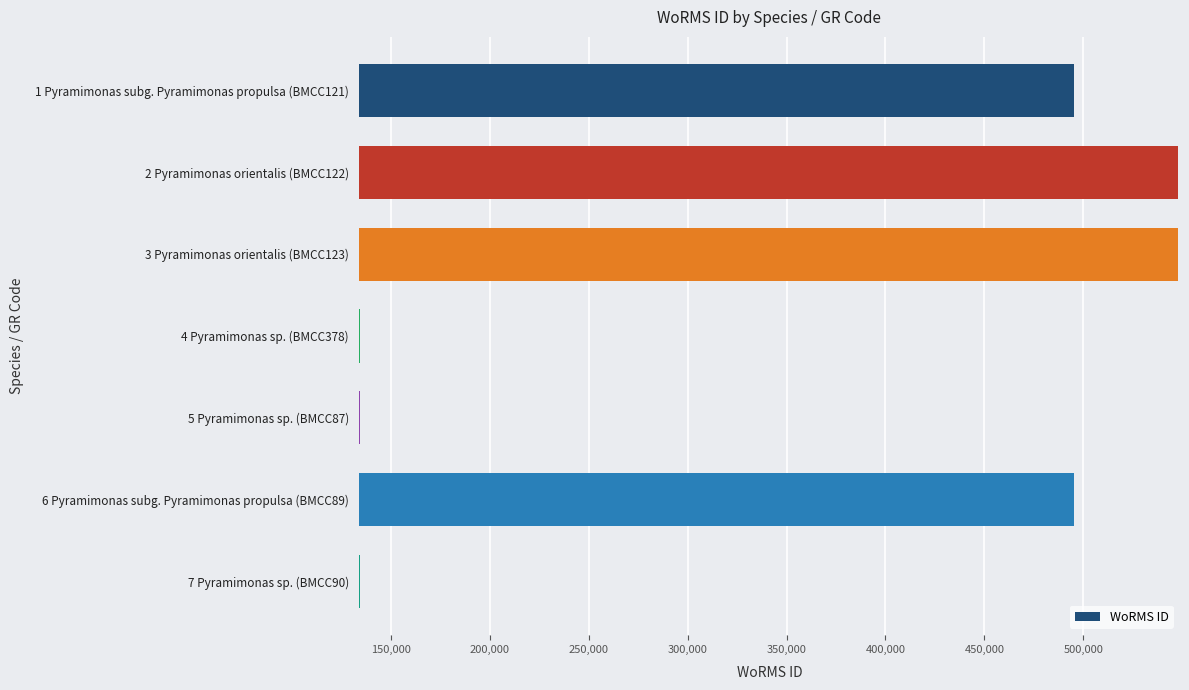

How many values are between 134529 and 547692?

7